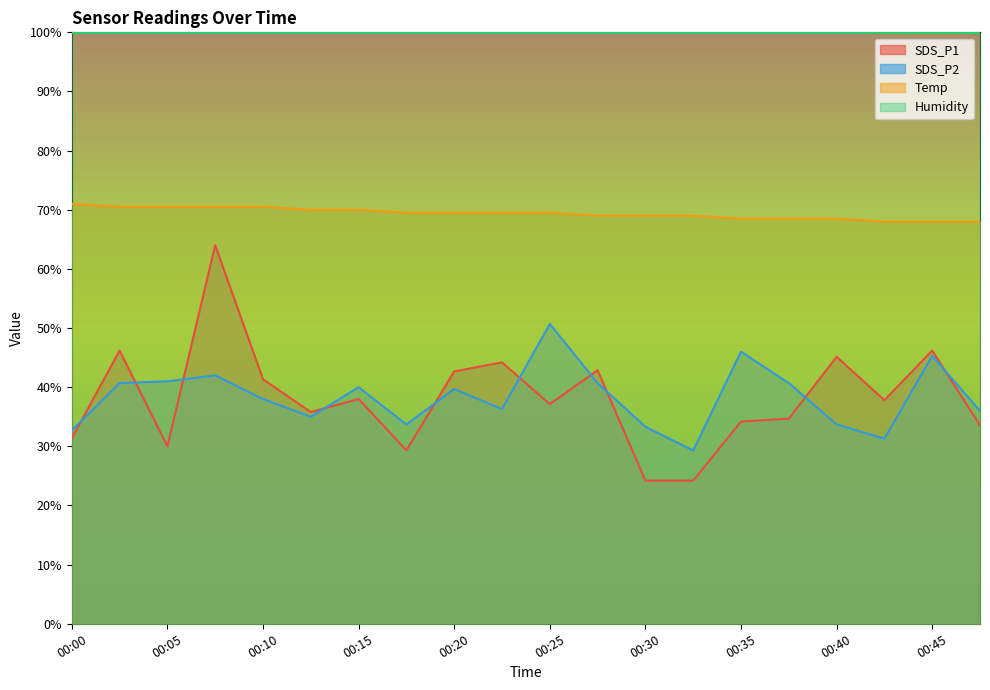

Which category has the lowest value in the SDS_P1 series?

00:30